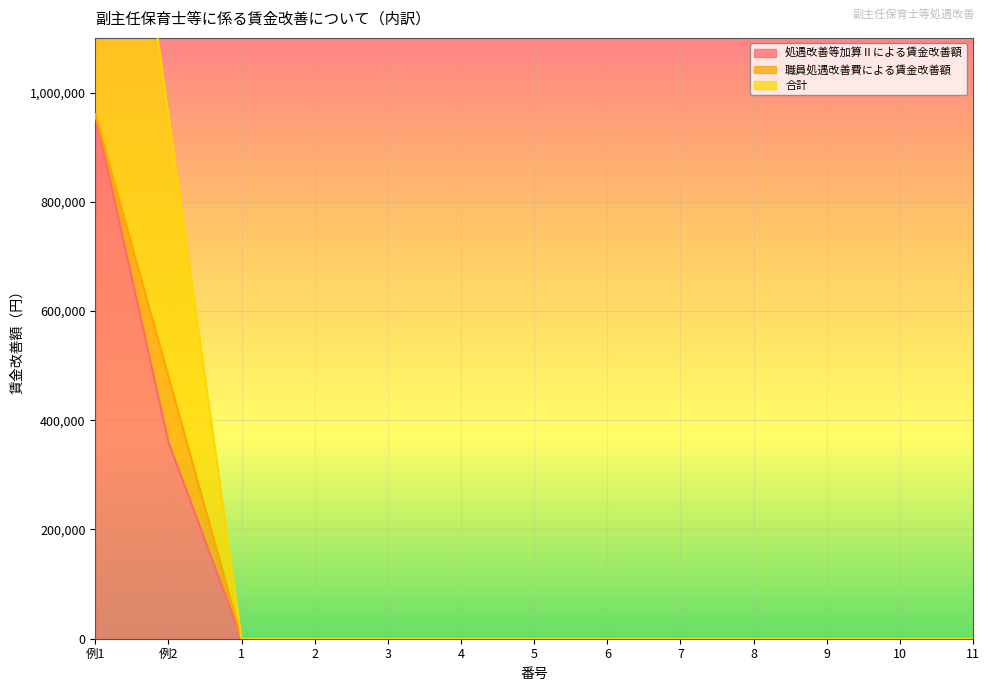

True or false: 合計 and 処遇改善等加算Ⅱによる賃金改善額 intersect in this chart.

False